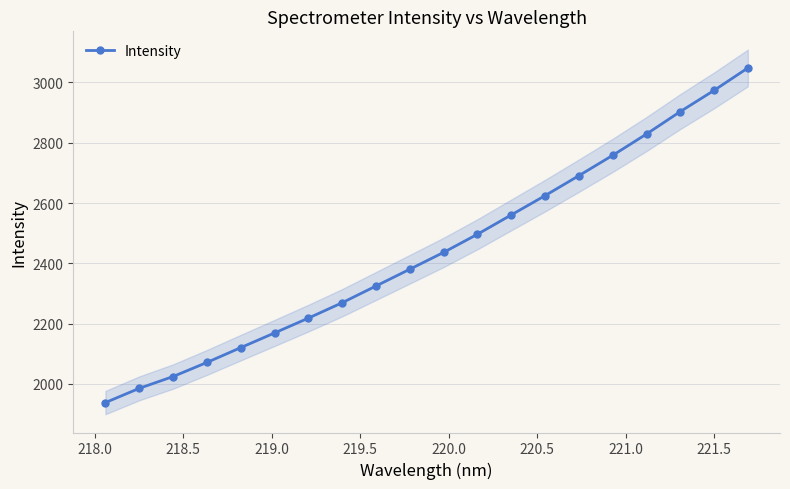

What is the sum of all values?

48820.4